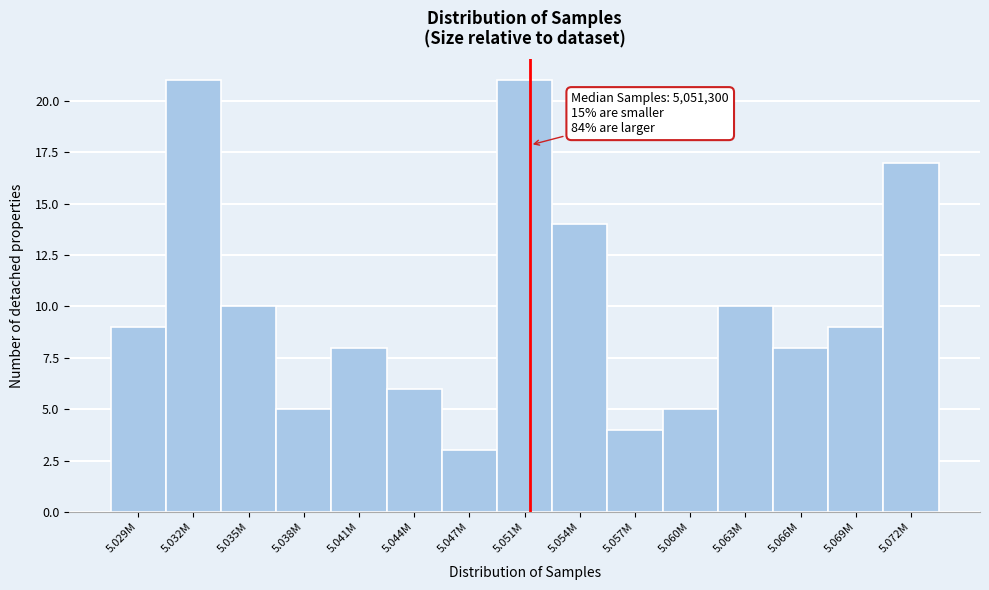

Reading left to right, transcribe all the data shown in this chart.

5.029M=9	5.032M=21	5.035M=10	5.038M=5	5.041M=8	5.044M=6	5.047M=3	5.051M=21	5.054M=14	5.057M=4	5.060M=5	5.063M=10	5.066M=8	5.069M=9	5.072M=17